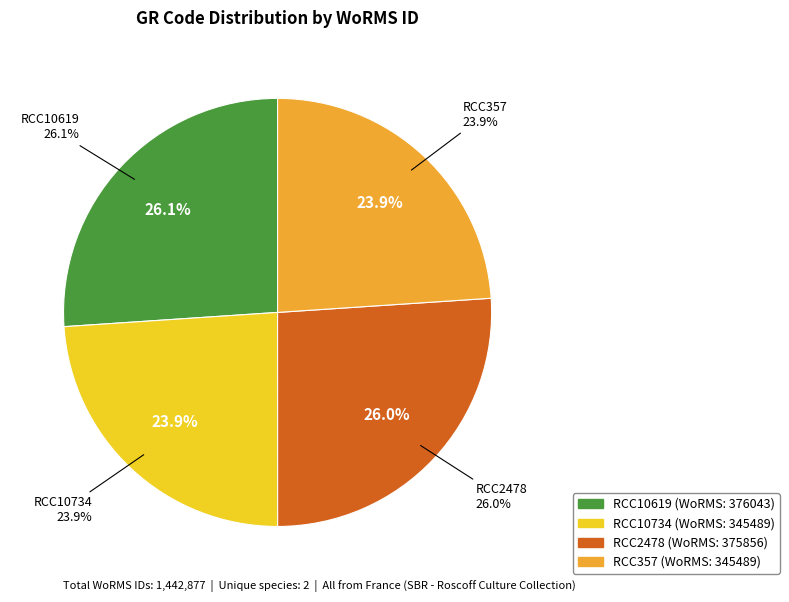

What percentage is the RCC357 slice, to the nearest percent?

24%